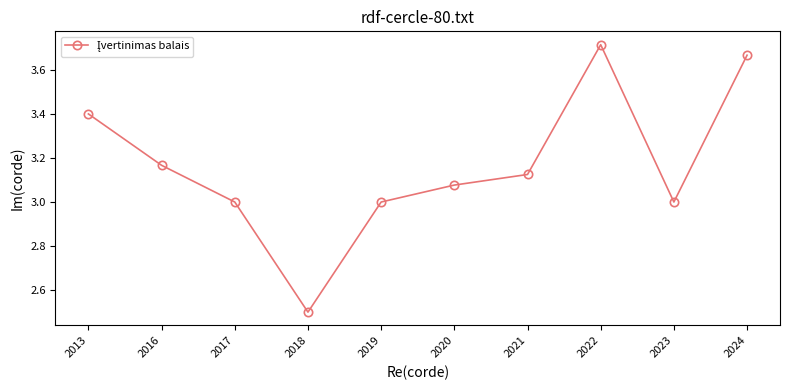

Does the chart have visible grid lines?

No